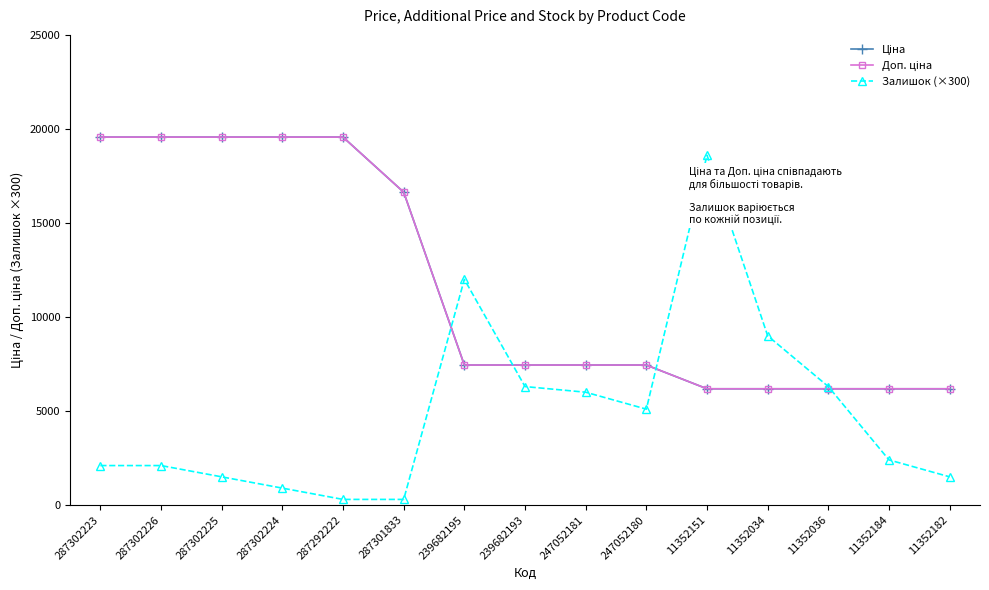

Is this an area chart (filled region under the line)?

No